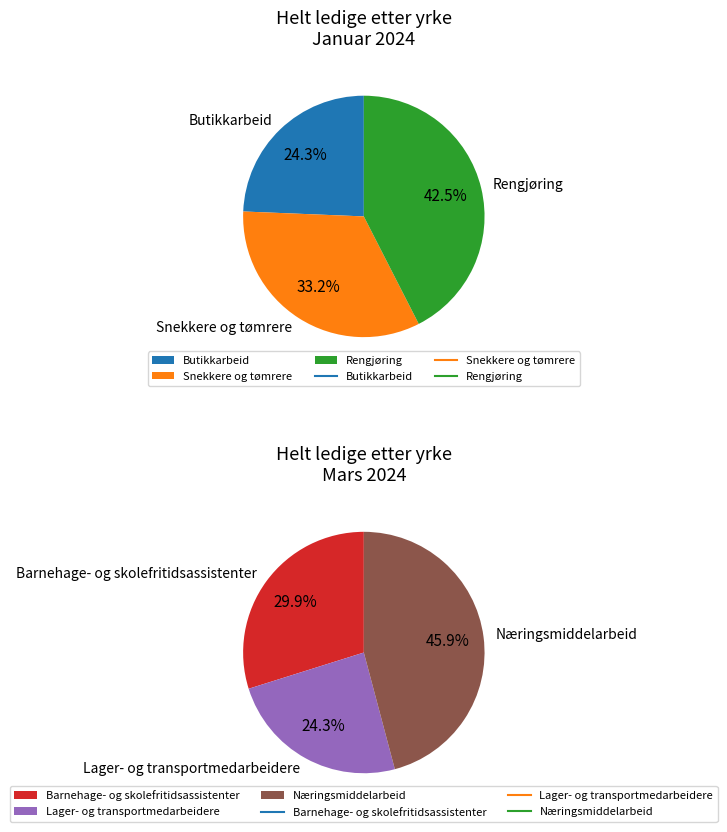

Which slice is the largest?

Rengjøring